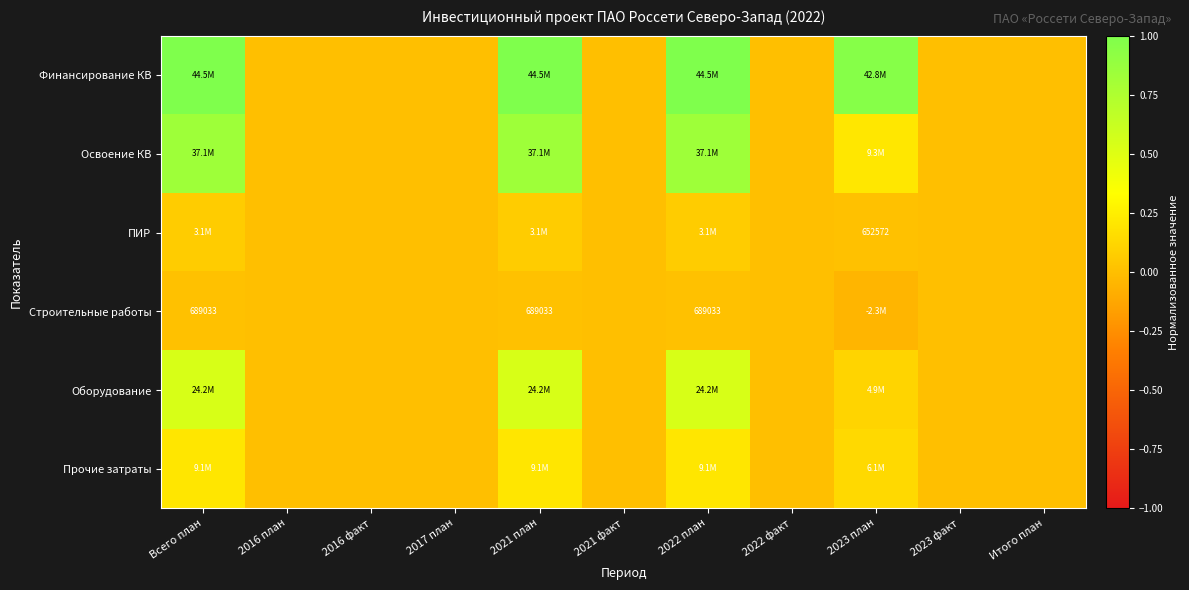

At how many categories does at least one series exceed 0?

4